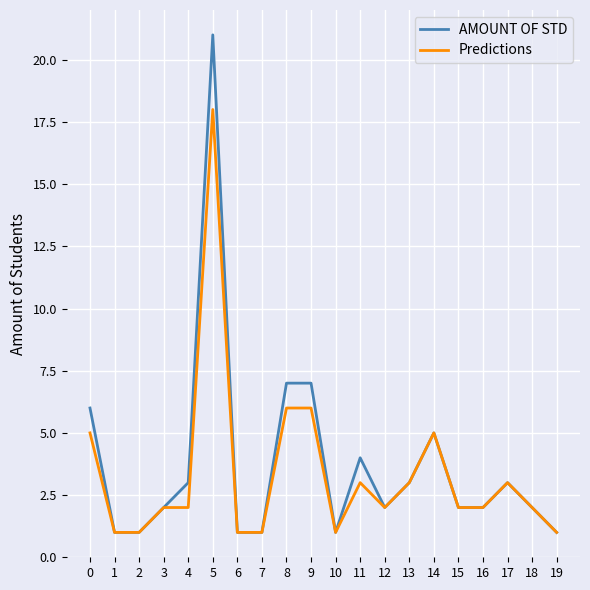

Is this an area chart (filled region under the line)?

No